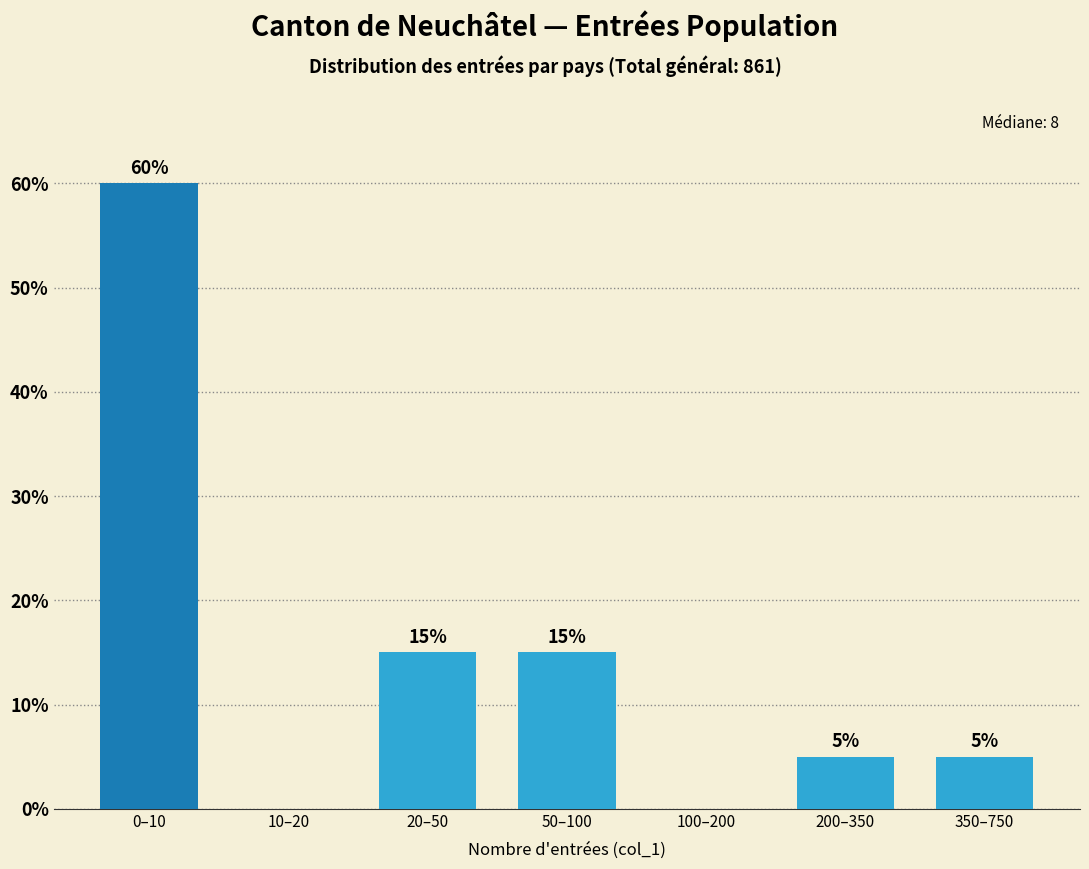

Reading left to right, transcribe all the data shown in this chart.

0–10=60	10–20=0	20–50=15	50–100=15	100–200=0	200–350=5	350–750=5